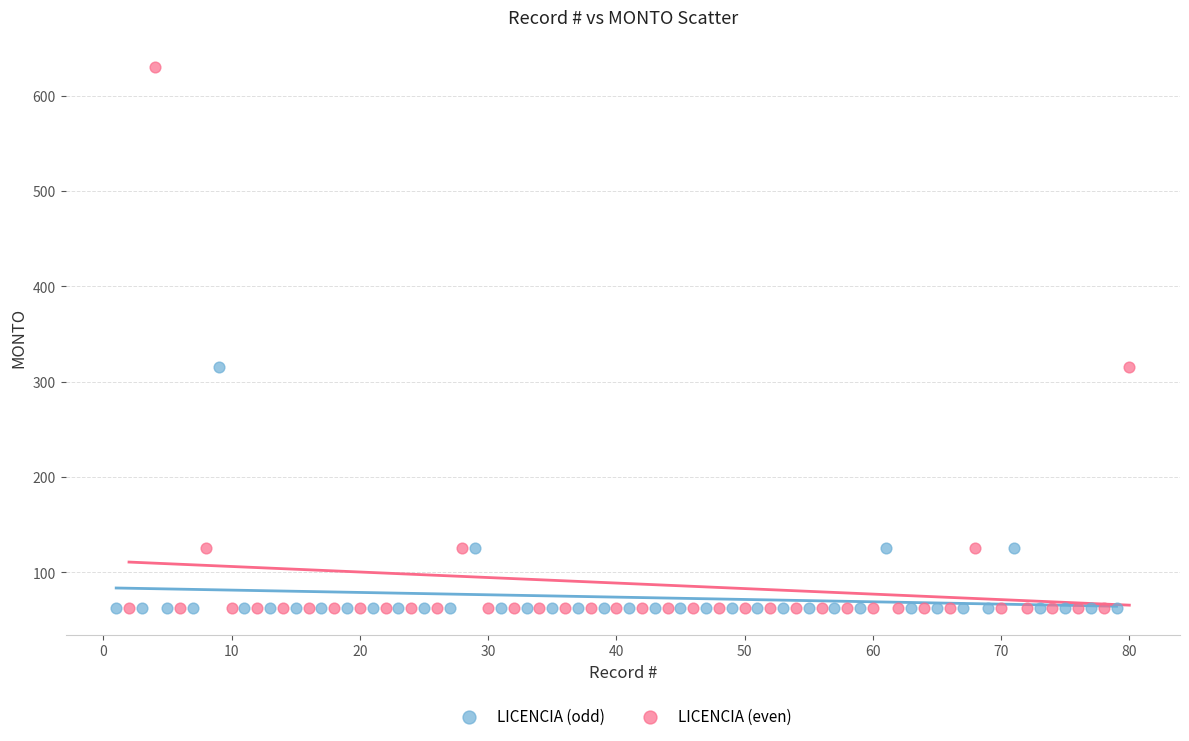

Which series has the widest spread of Y values?

LICENCIA (even)